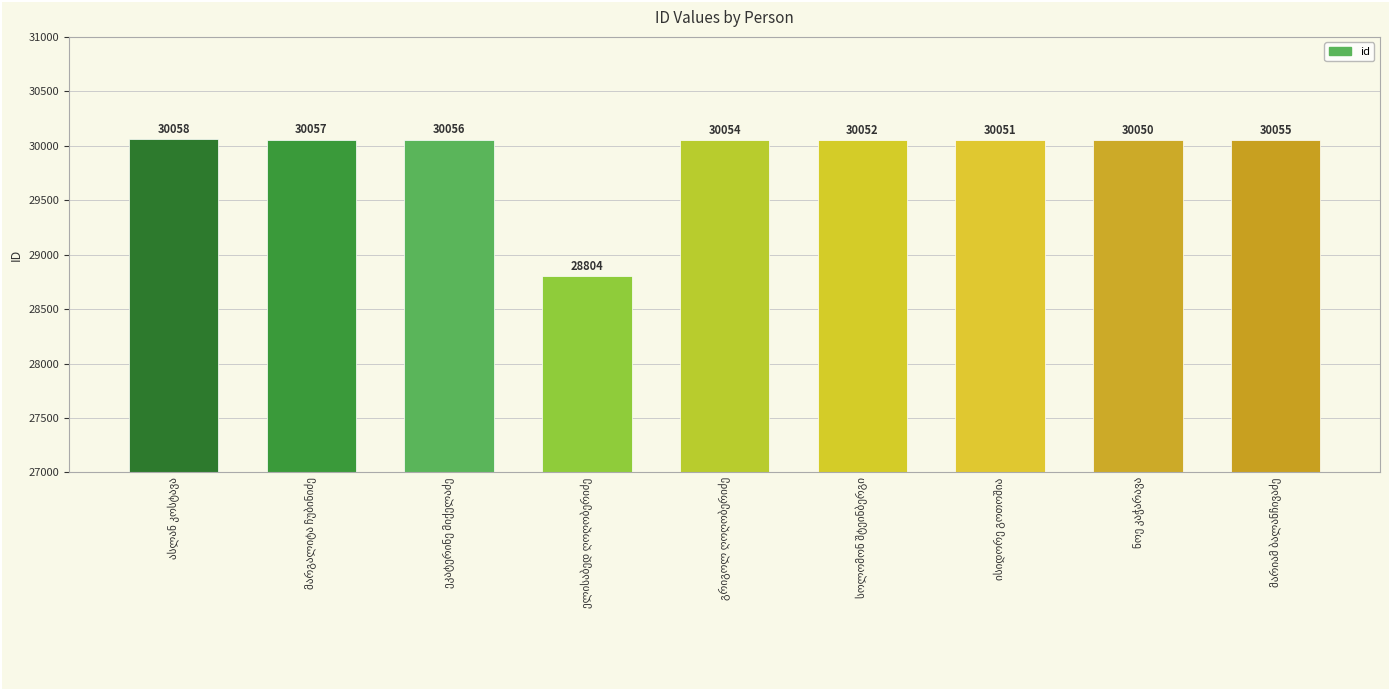

What is the sum of all values?

269237